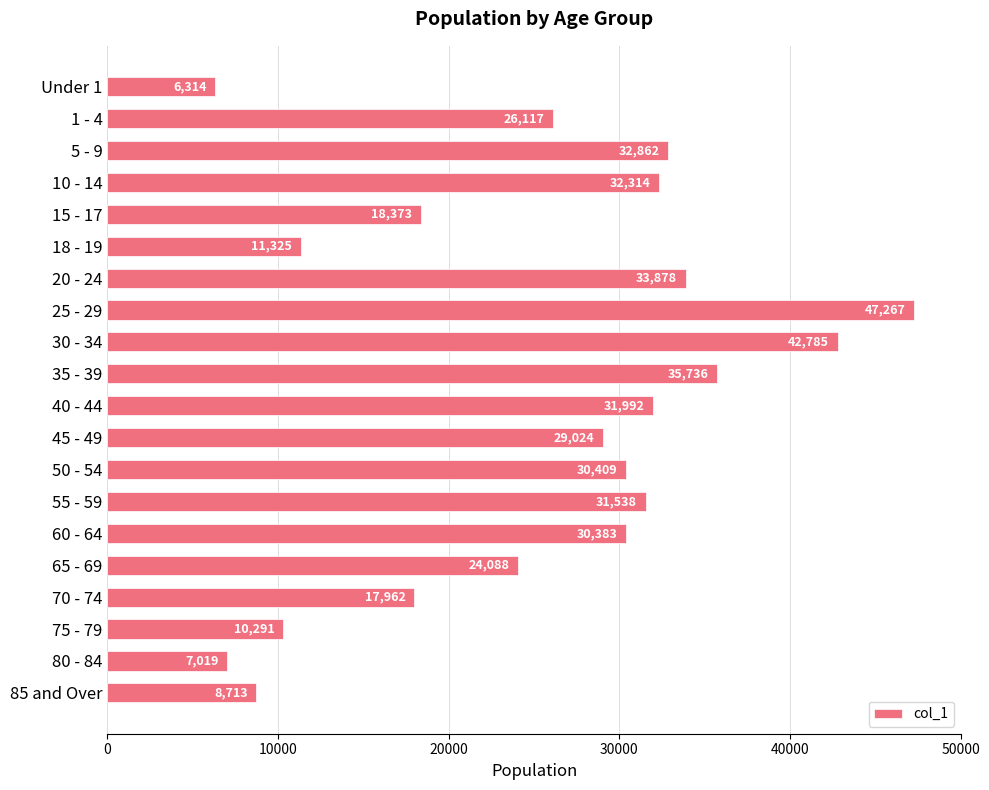

What is the label of the 1st bar from the bottom?

85 and Over